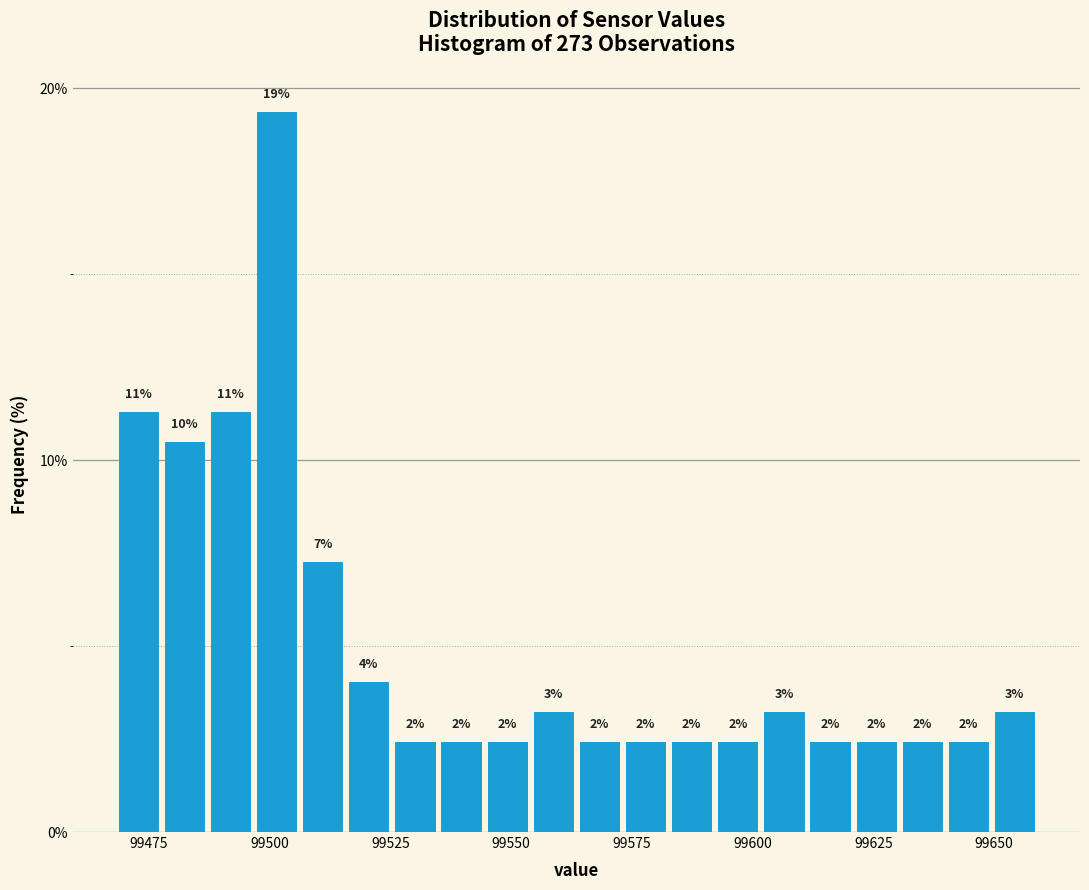

Around what value on the x-axis is the tallest bar? Give the approximate position of its centre, as read against the axis.

99500